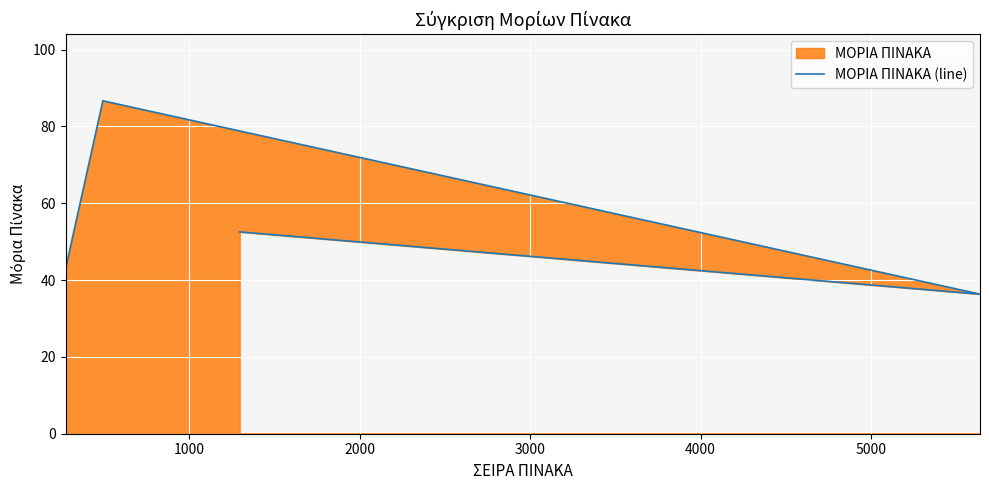

What is the difference between the maximum and minimum values?

50.3